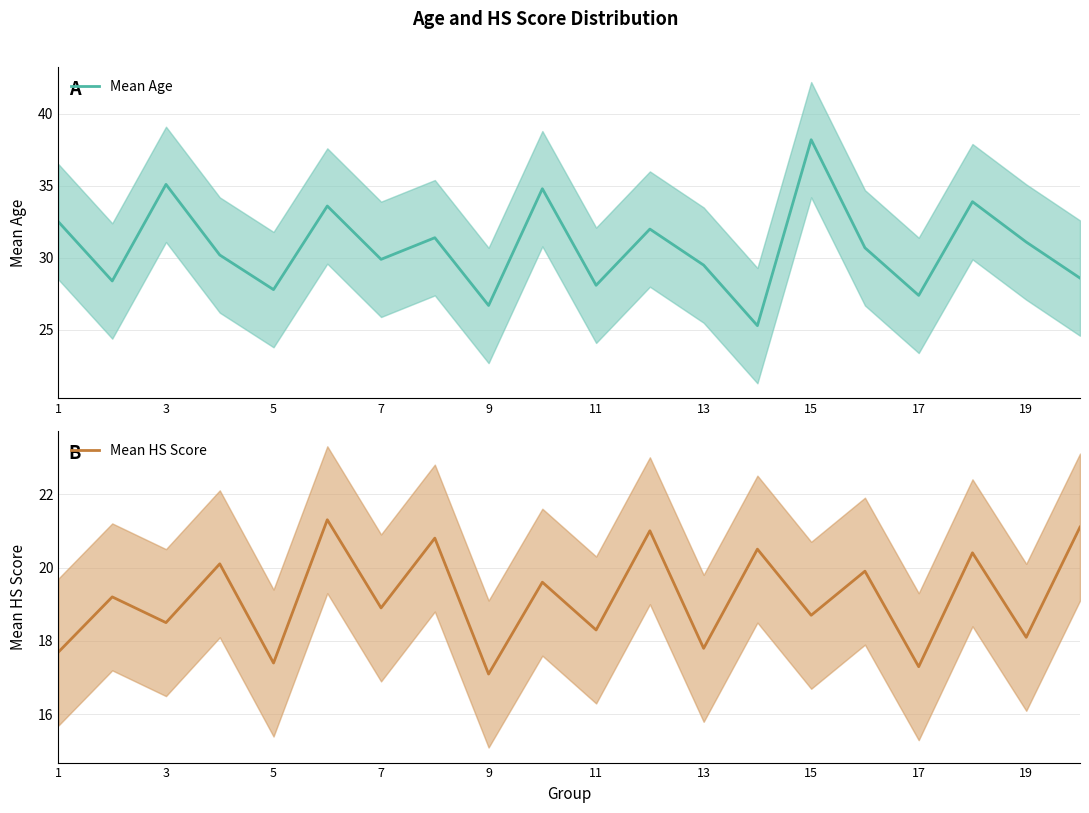

The value of Mean Age at 1 is 44.8. True or false?

False